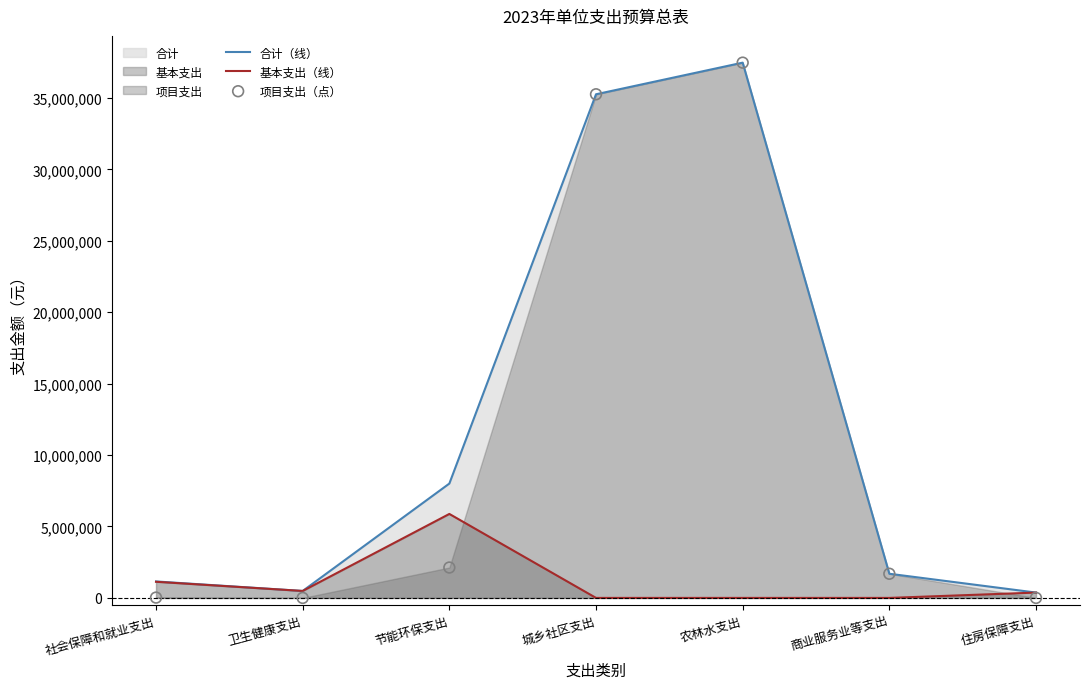

The 基本支出（线） series shows 0 at 农林水支出. True or false?

True